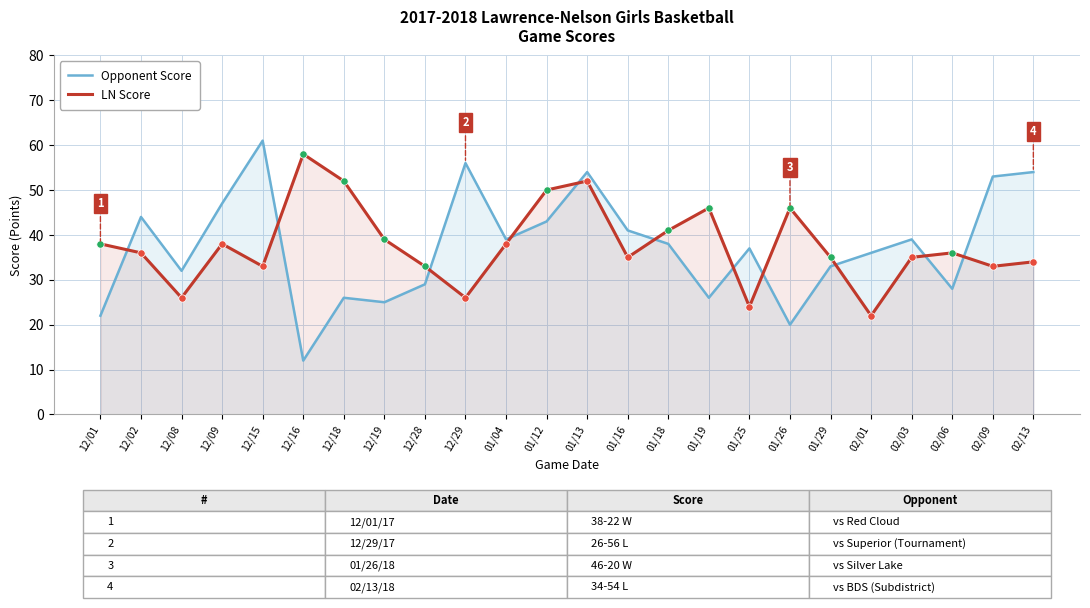

What is the total value across all series at 01/29?

68